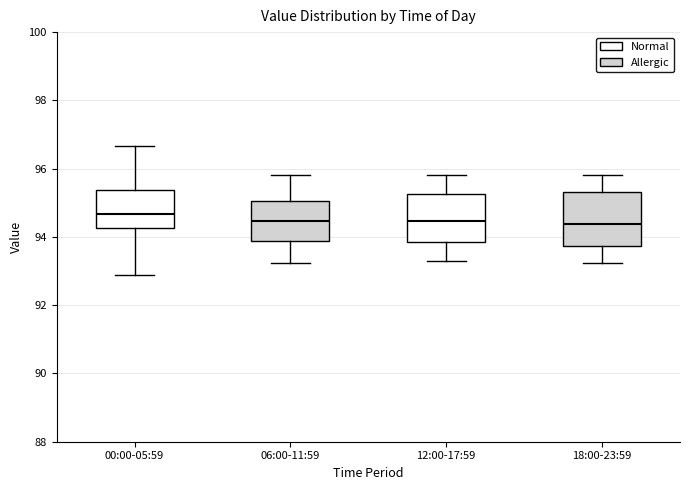

Where is the upper edge of the box for 12:00-17:59 on the y-axis? The values are not printed on the chart, so give them approximately, as read against the axis.

95.2